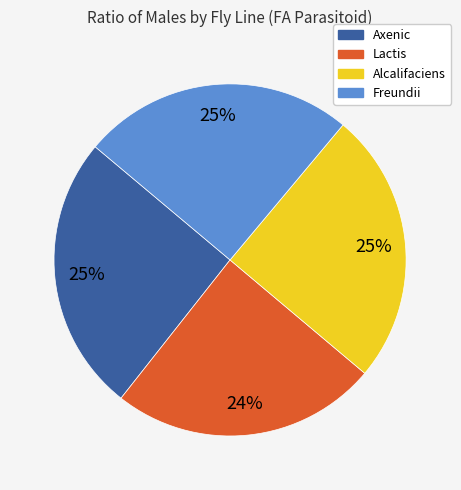

Does Alcalifaciens represent more than half of the total?

No